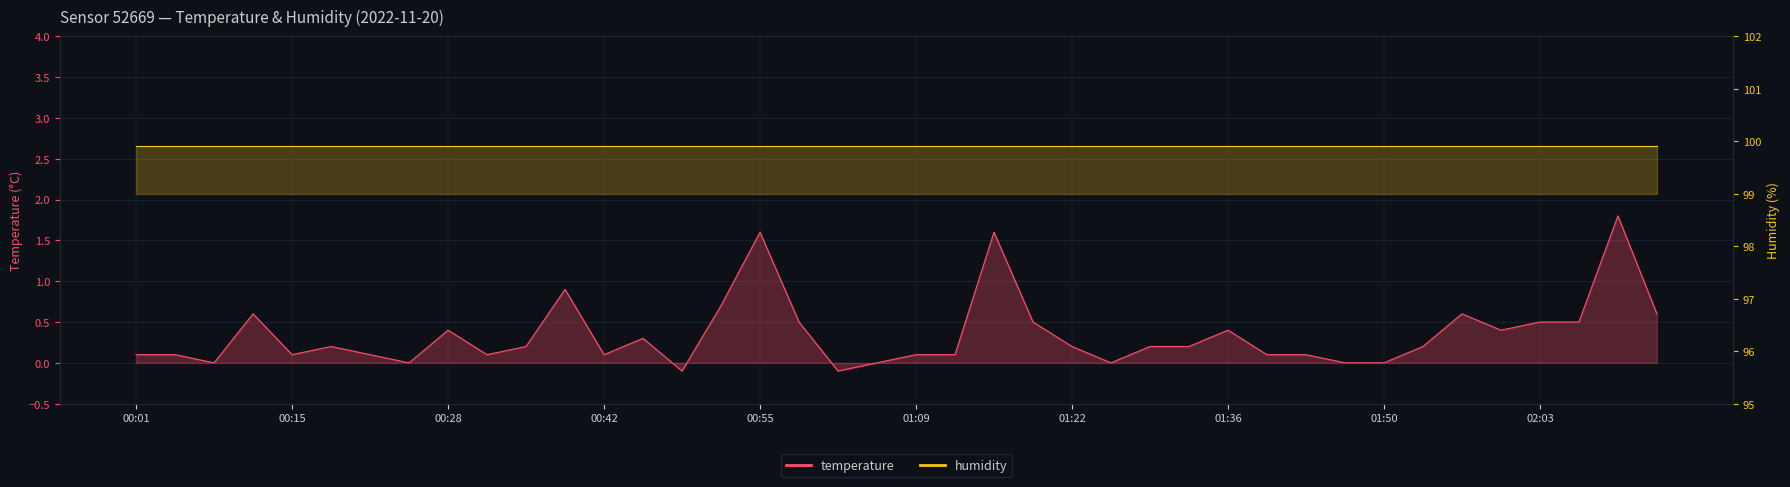

What are all the series names shown in the legend?

temperature, humidity